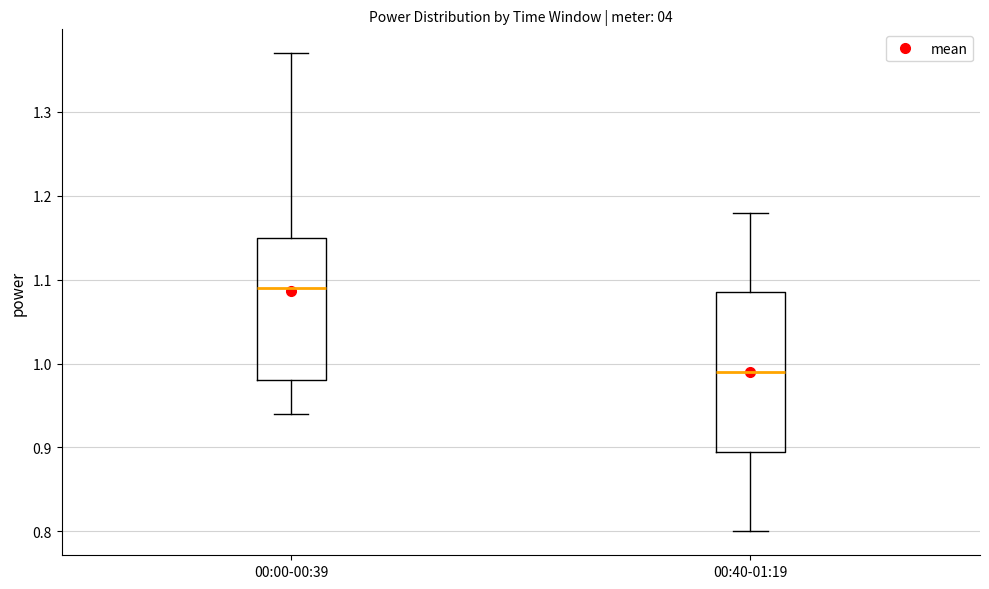

Comparing the boxes themselves (not the whiskers), which one is the tallest?

00:40-01:19